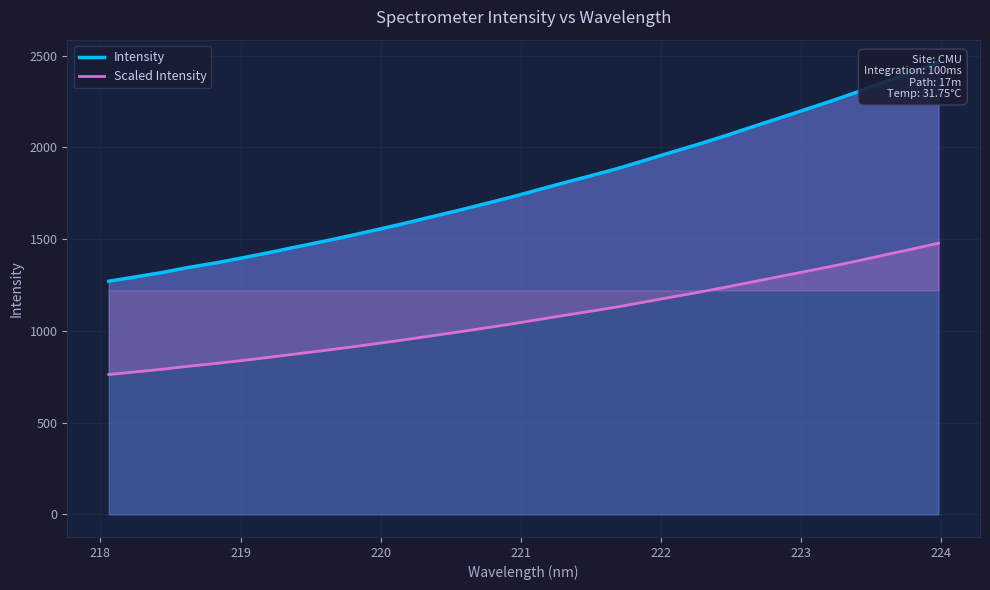

What is the highest value of the Intensity series?

2464.6